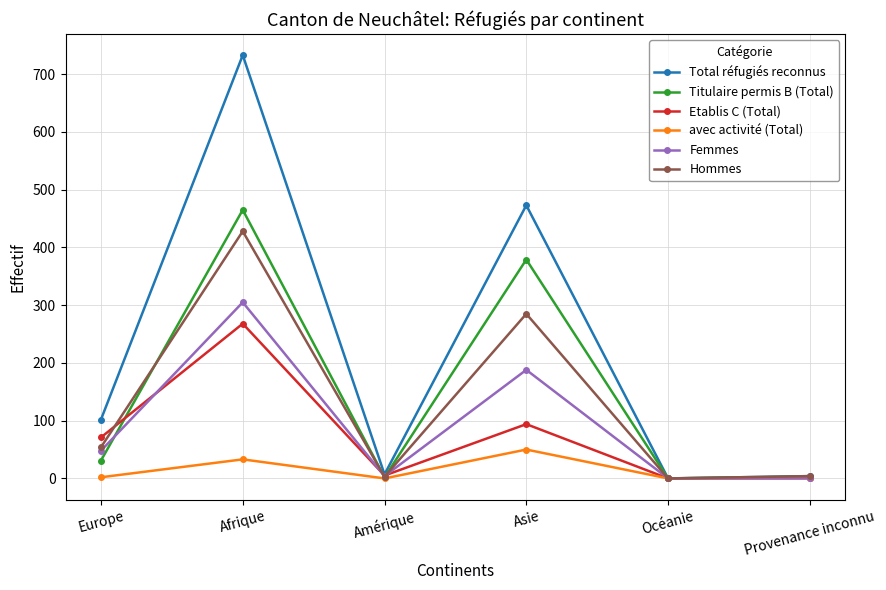

What is the label of the 4th point from the left?

Asie